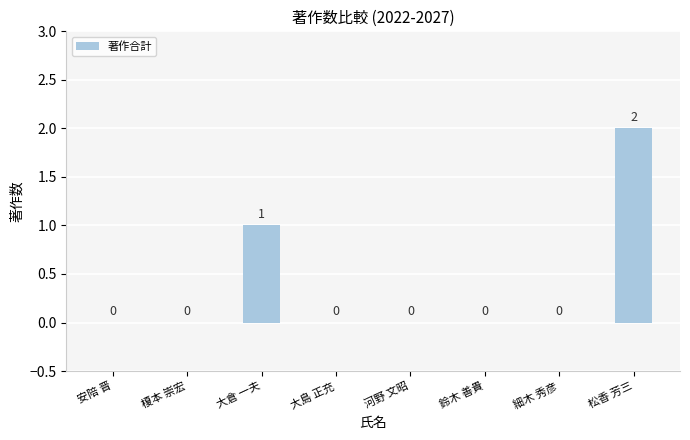

Reading right to left, what are all the values shown in this chart?

松香 芳三=2	細木 秀彦=0	鈴木 善貴=0	河野 文昭=0	大島 正充=0	大倉 一夫=1	榎本 崇宏=0	安陪 晋=0